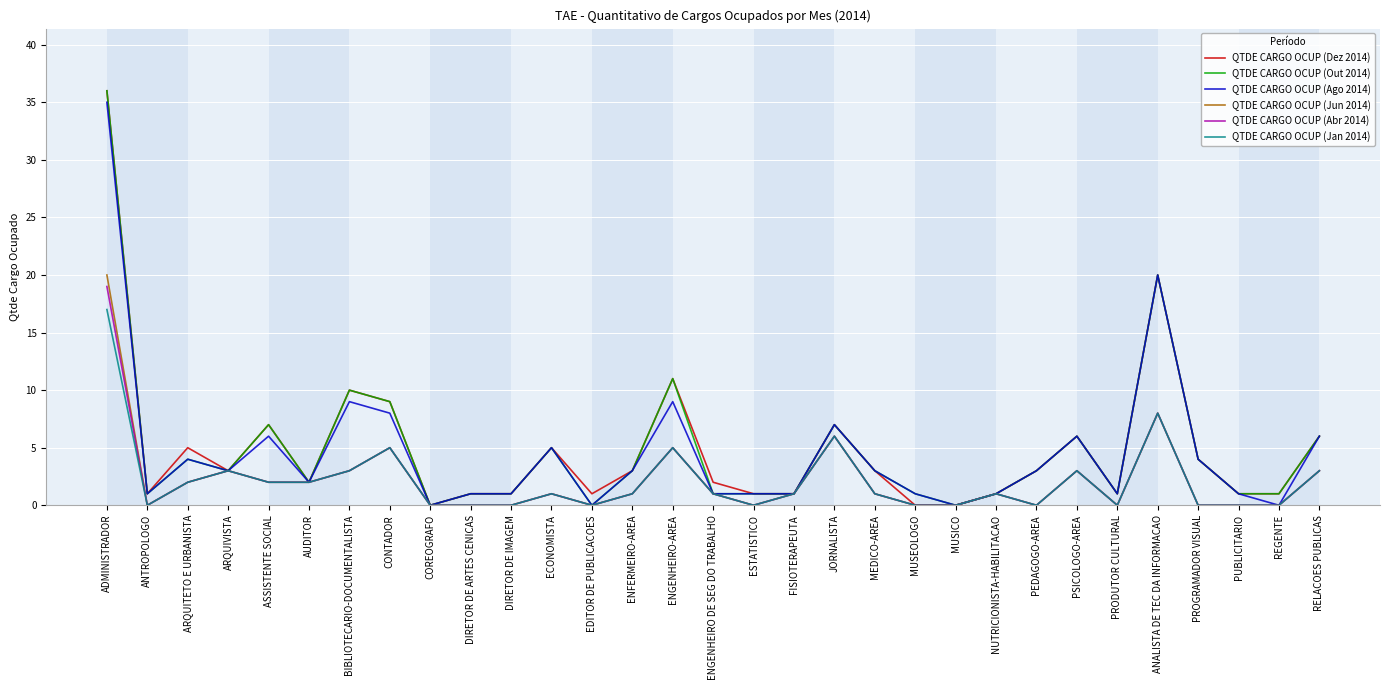

The value of QTDE CARGO OCUP (Abr 2014) at DIRETOR DE IMAGEM is 0. True or false?

True